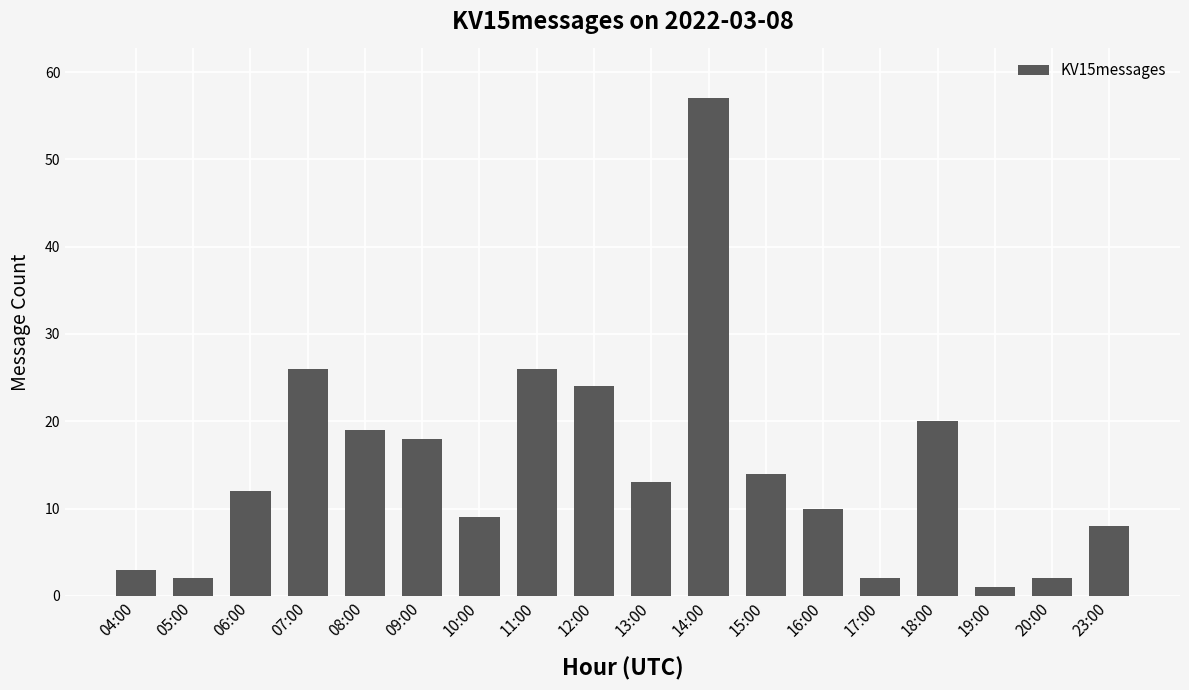

Read the value at 06:00, to the nearest 5.

10